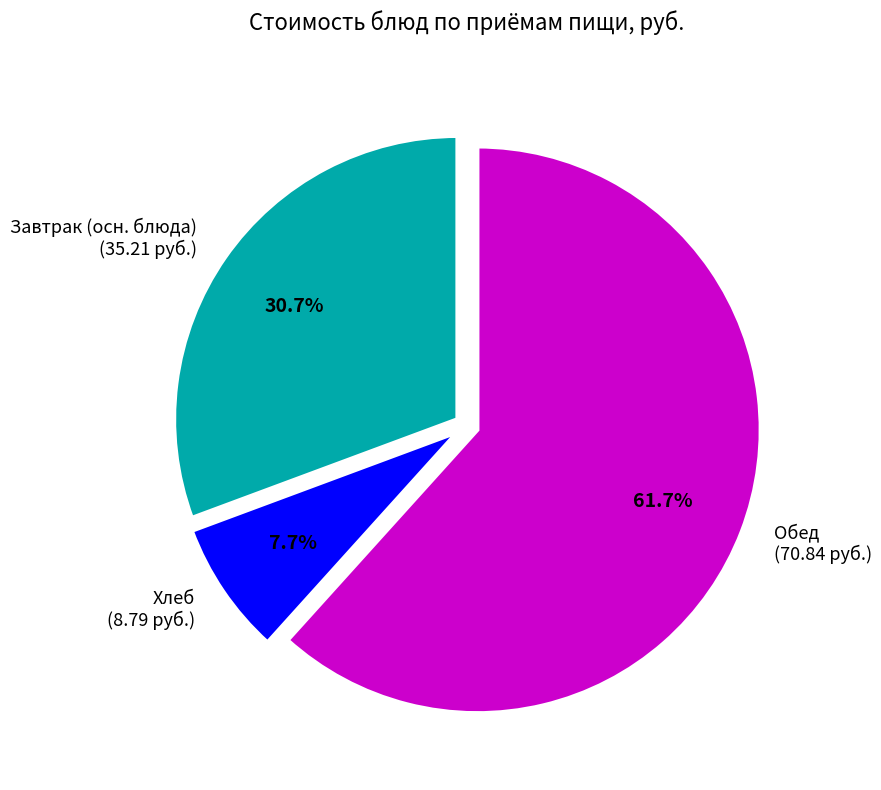

Does any single category account for the majority?

Yes